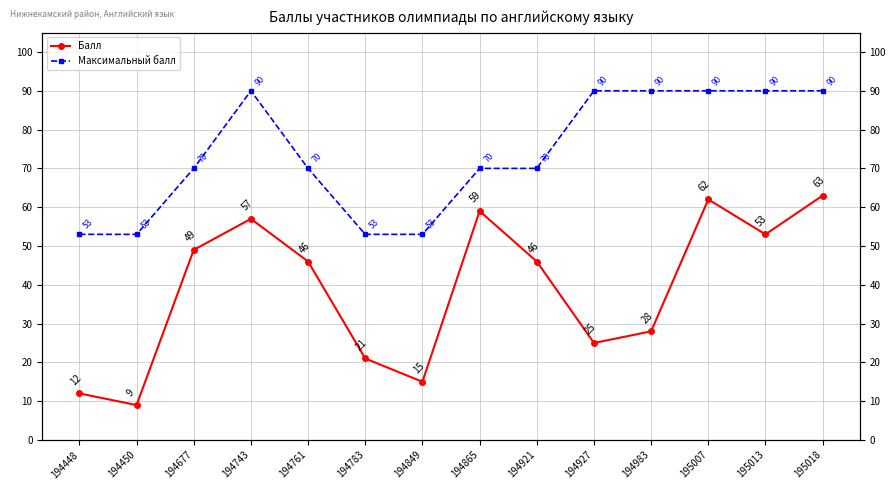

Reading left to right, list all the values displayed in this chart.

Балл: 194448=12	194450=9	194677=49	194743=57	194761=46	194783=21	194849=15	194865=59	194921=46	194927=25	194983=28	195007=62	195013=53	195018=63
Максимальный балл: 194448=53	194450=53	194677=70	194743=90	194761=70	194783=53	194849=53	194865=70	194921=70	194927=90	194983=90	195007=90	195013=90	195018=90